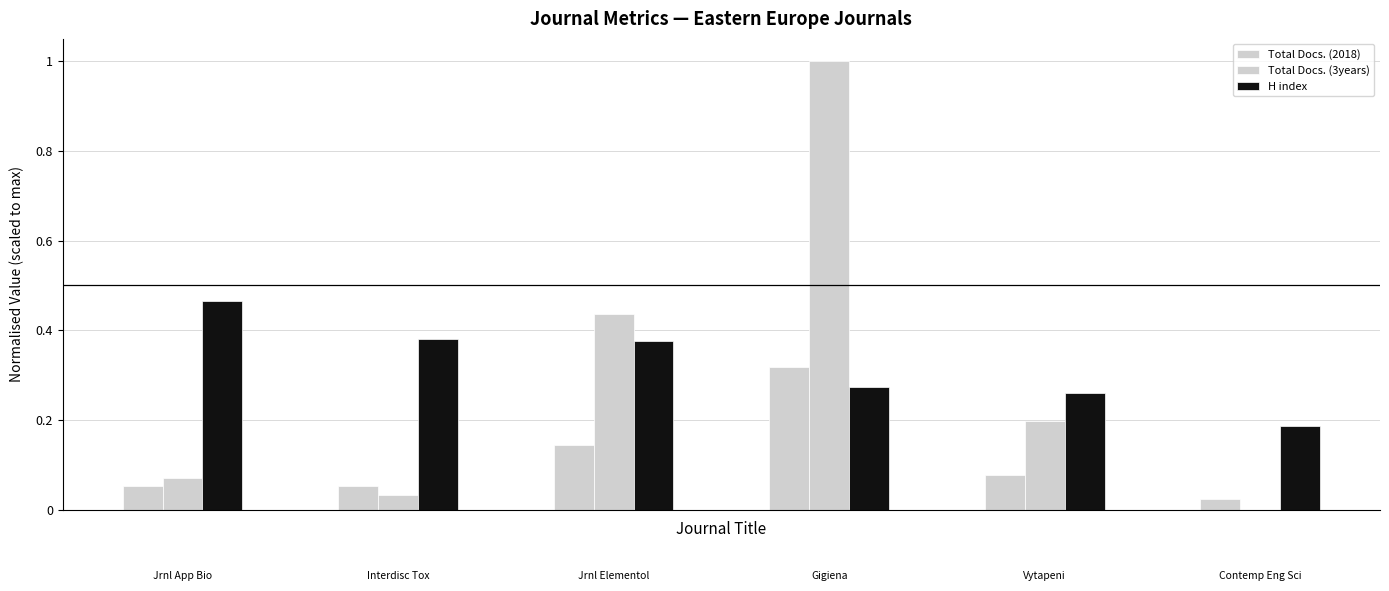

Are the bars grouped side by side (vs. stacked)?

Yes